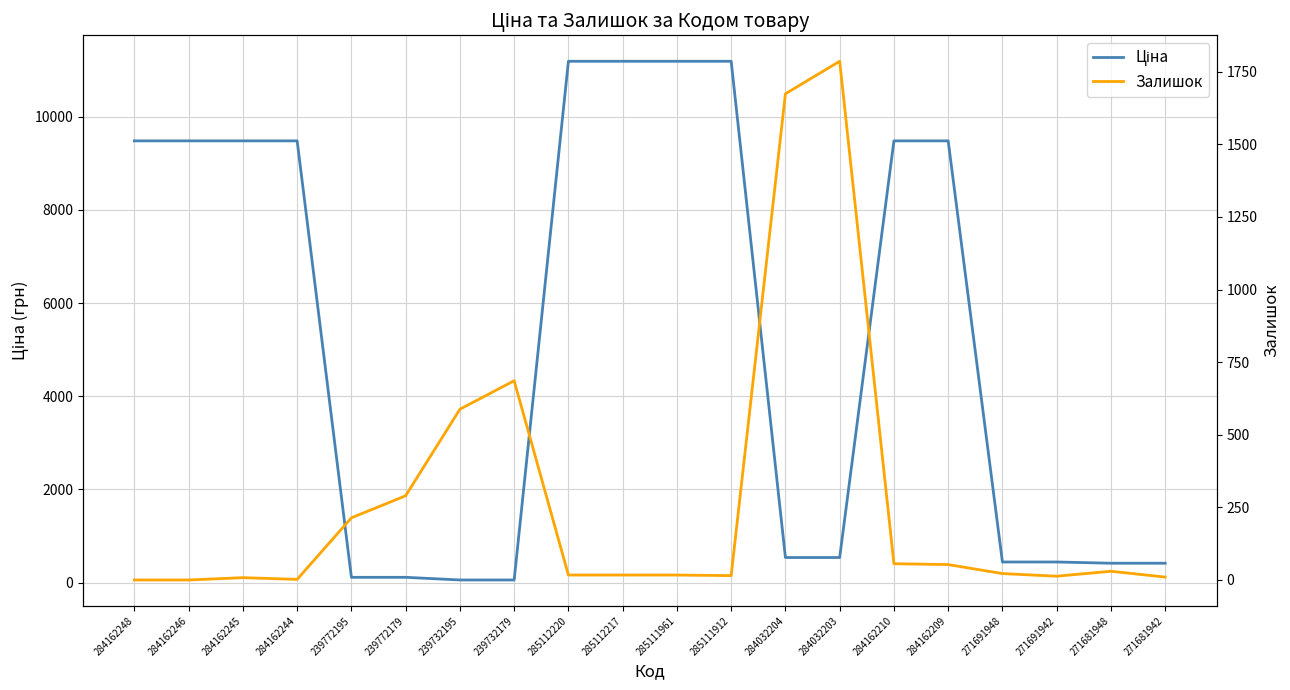

What is the value of the Ціна point at the 16th from the left?

9480.1